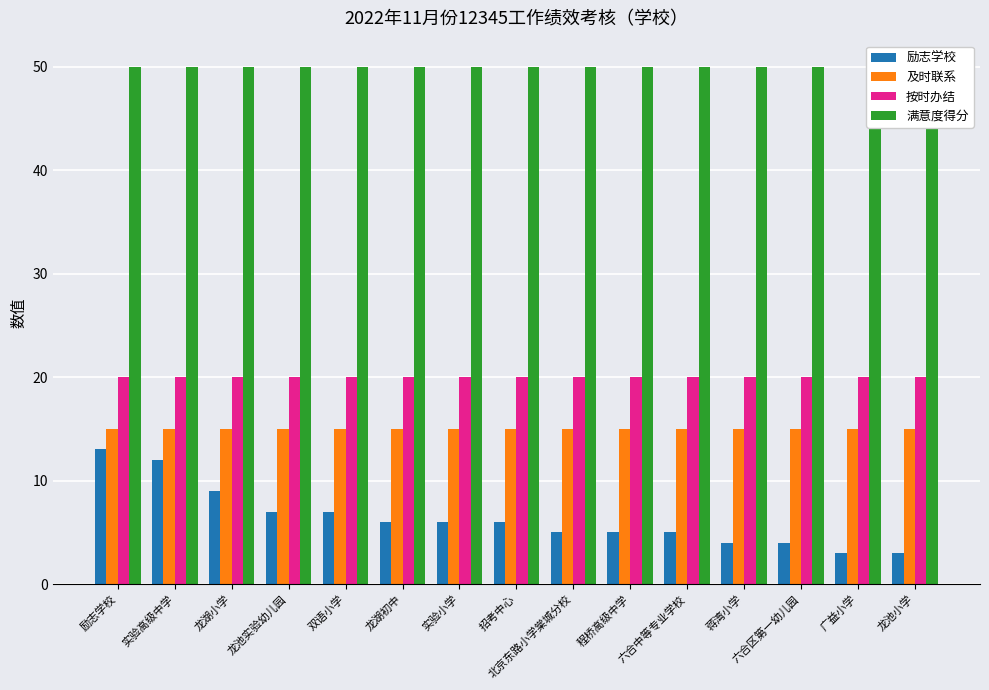

The 满意度得分 series shows 50 at 程桥高级中学. True or false?

True